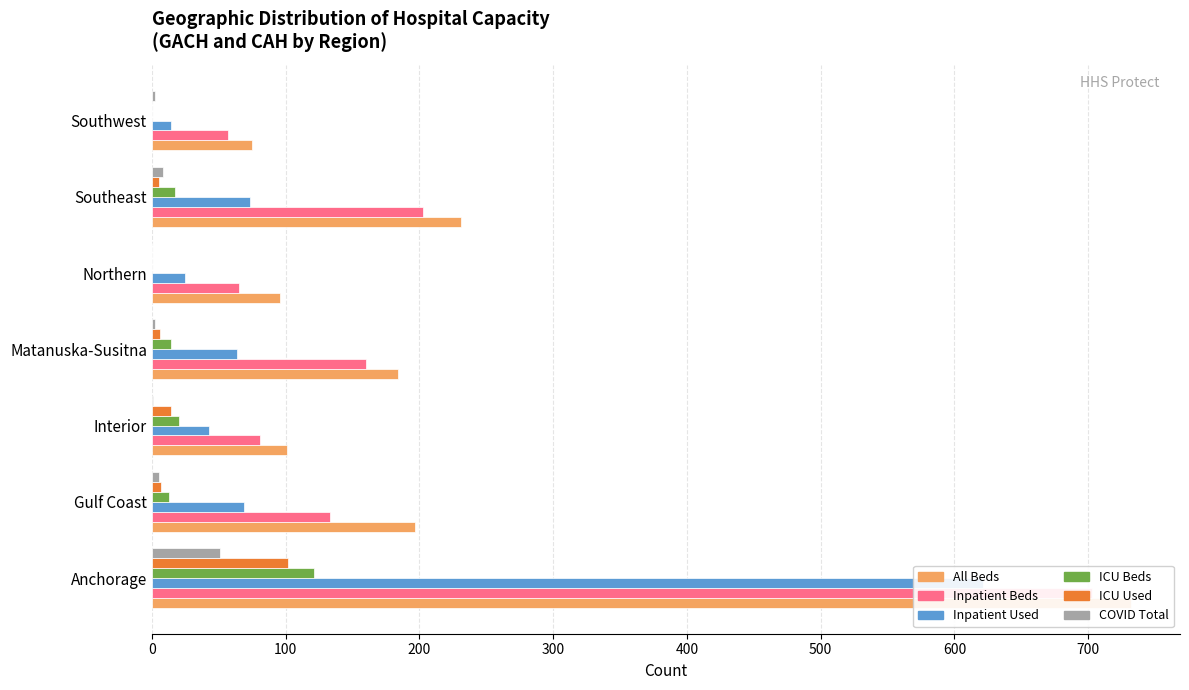

What is the value of the Inpatient Beds bar at the 2nd from the left?

133